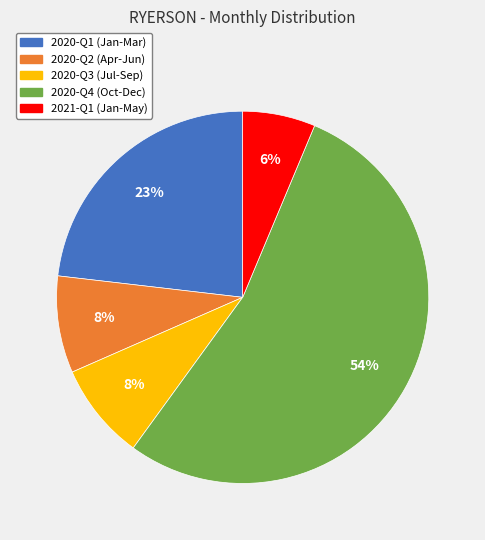

How many slices are in this pie chart?

5